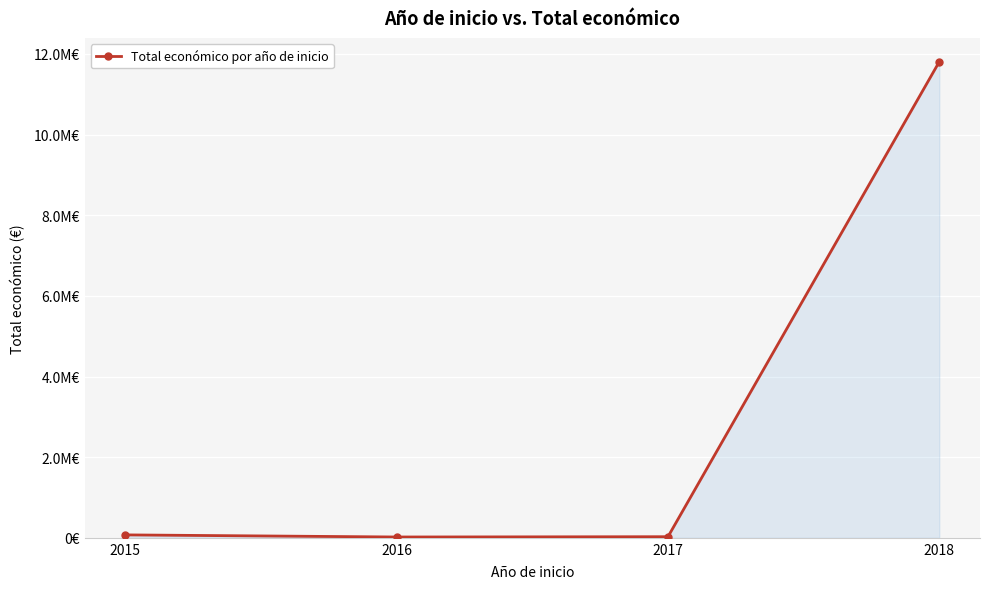

What is the sum of the values at 2017 and 2016?

46945